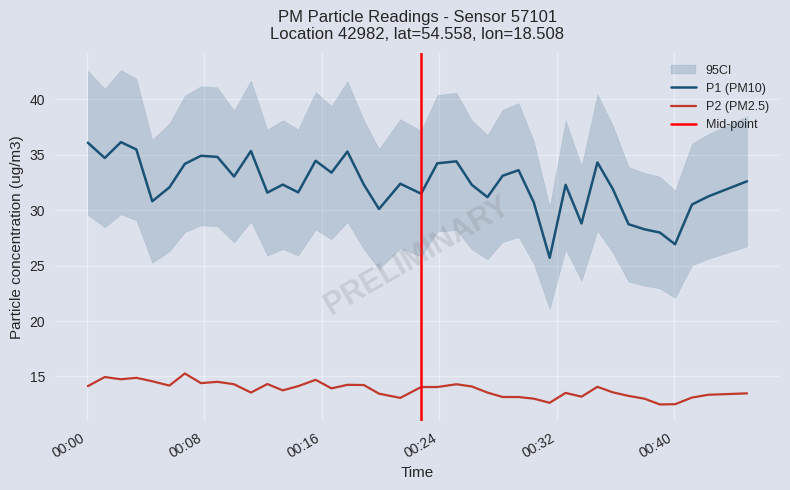

True or false: P2 (PM2.5) and P1 (PM10) cross at least once.

False